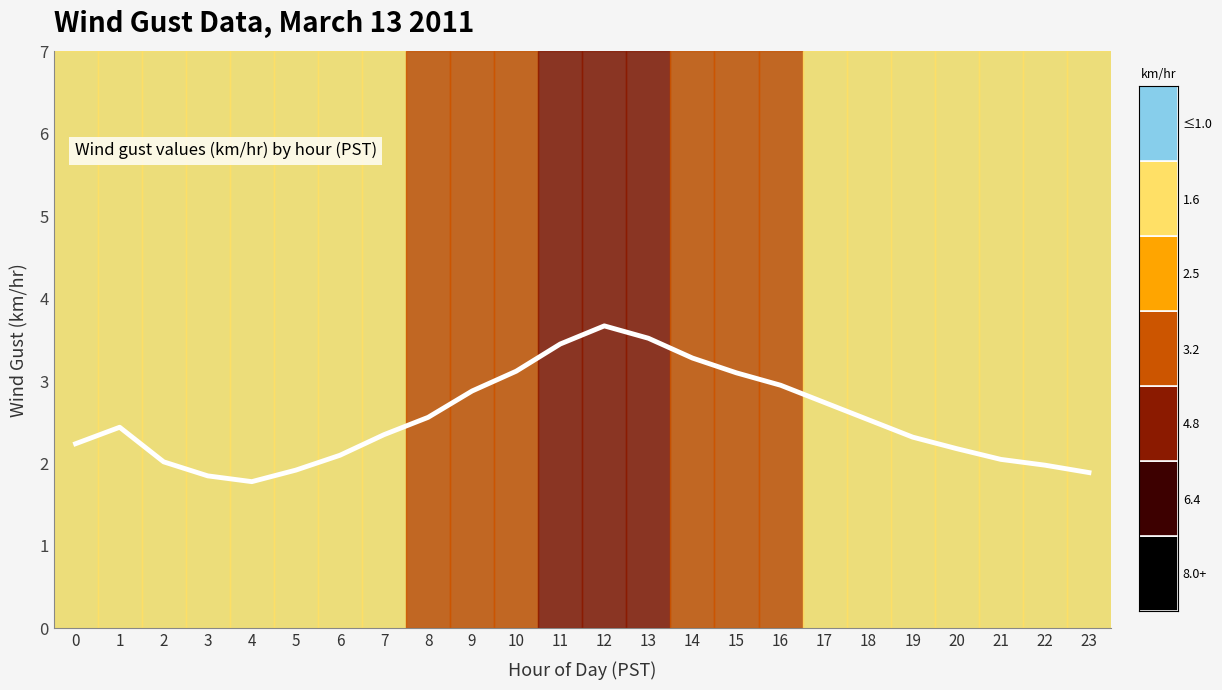

What is the change in value from 10 to 14?

+0.2